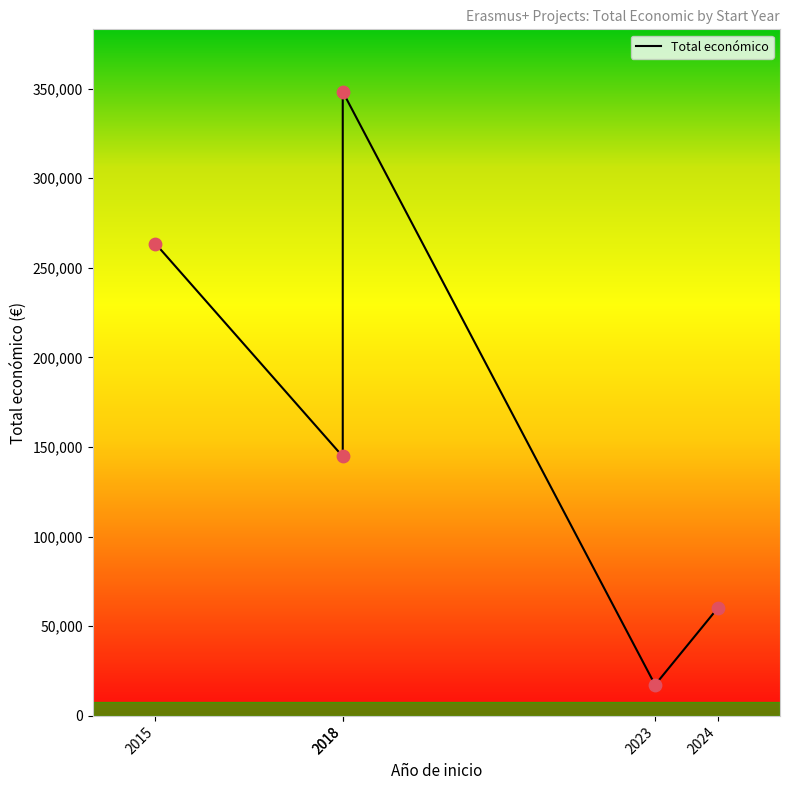

Approximately how many times larger is the value at 2015 compared to 2018?

1.8